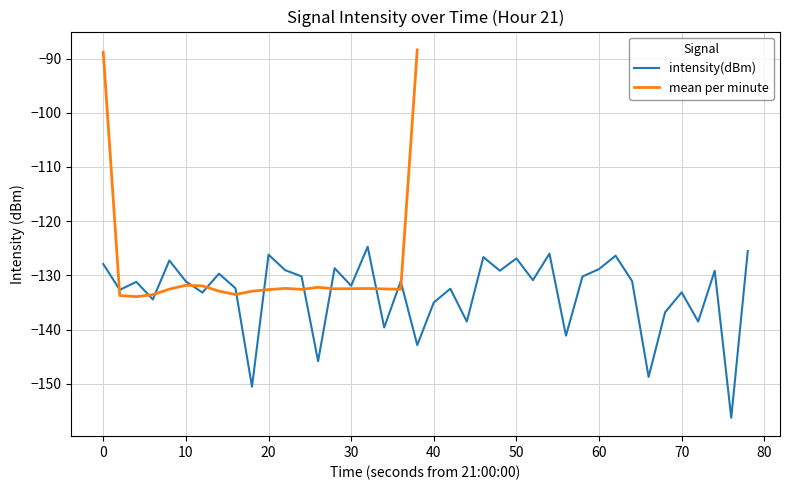

What is the lowest value of the intensity(dBm) series?

-156.3